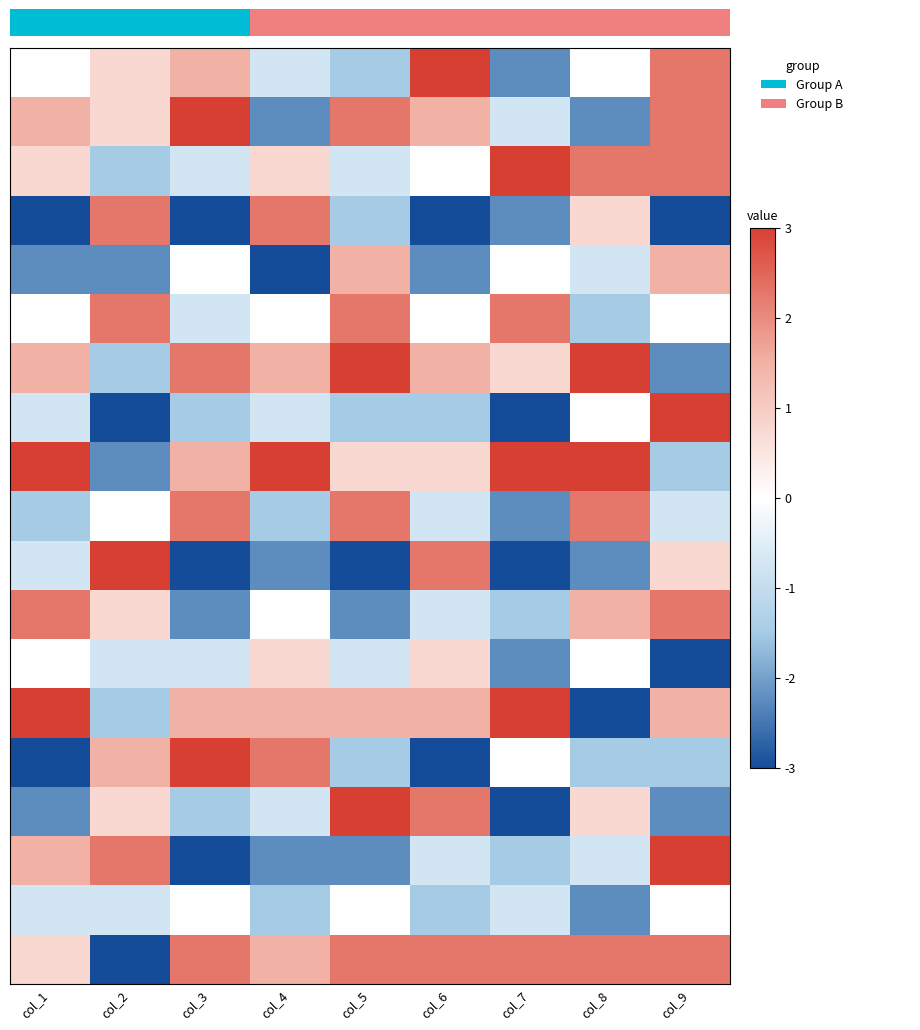

At which category is the sum across all series the highest?

col_9